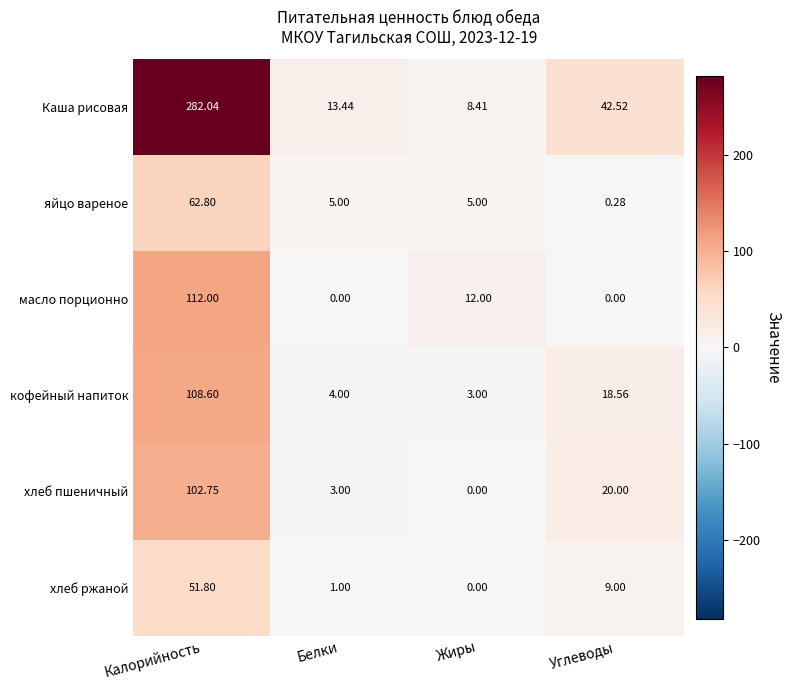

Which series has the largest total across all categories?

Каша рисовая